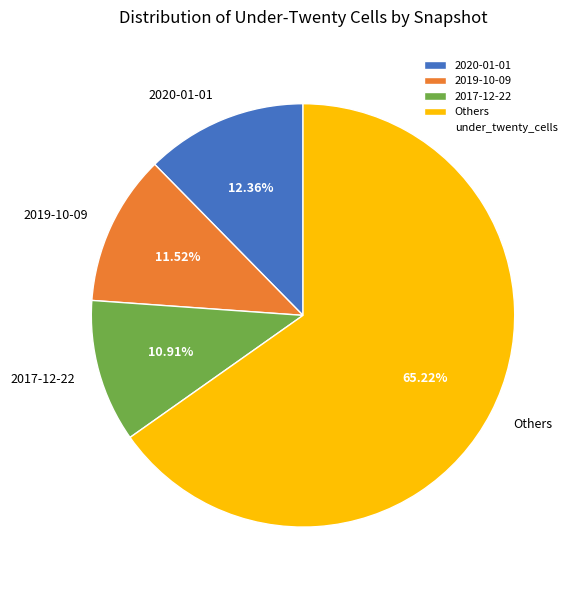

Is the sum of 2019-10-09 and 2017-12-22 greater than half?

No